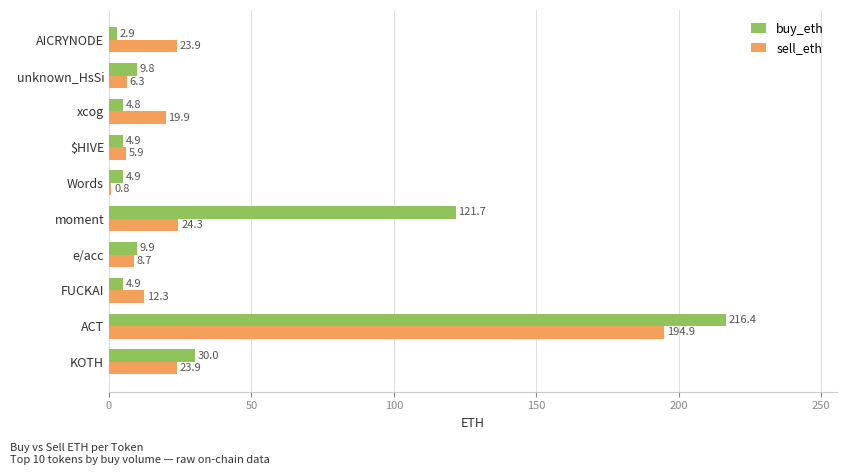

Which series has the widest spread of values?

buy_eth